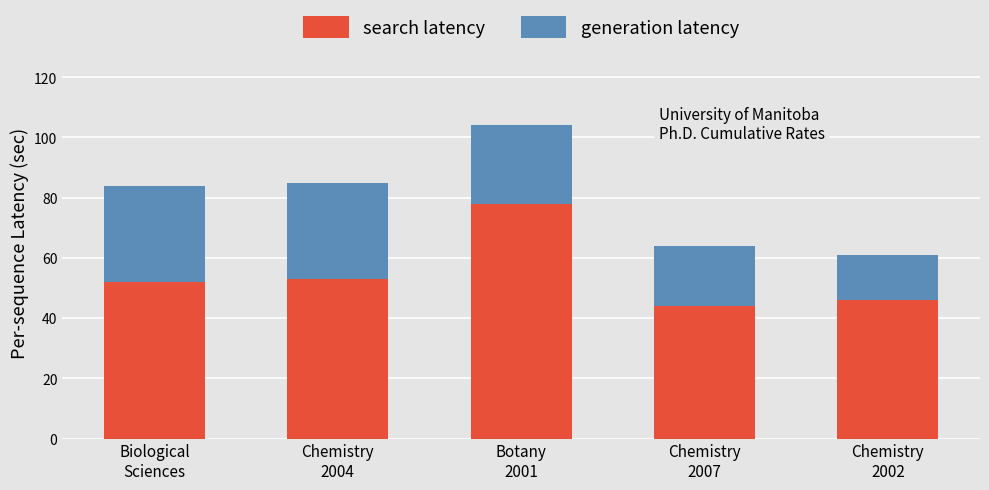

What are all the series names shown in the legend?

search latency, generation latency